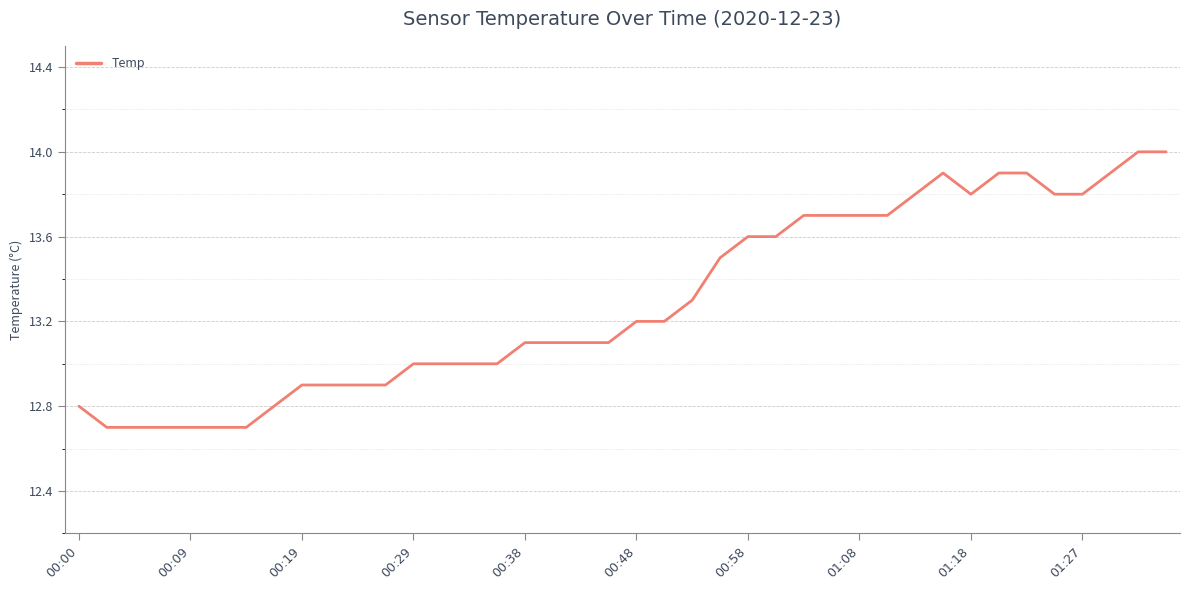

What is the difference between the maximum and minimum values?

1.3